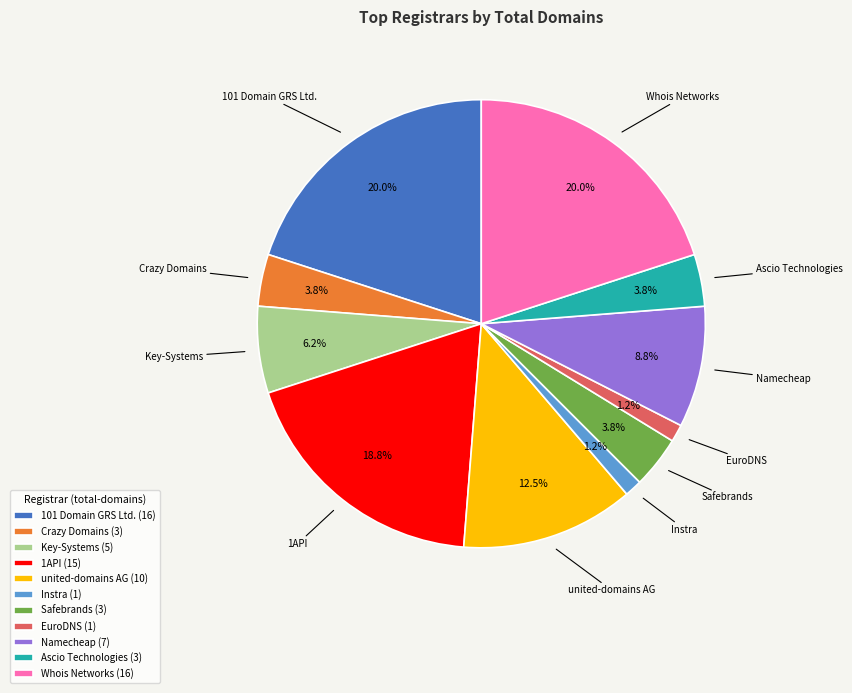

What percentage is NOT represented by Safebrands?

96.2%